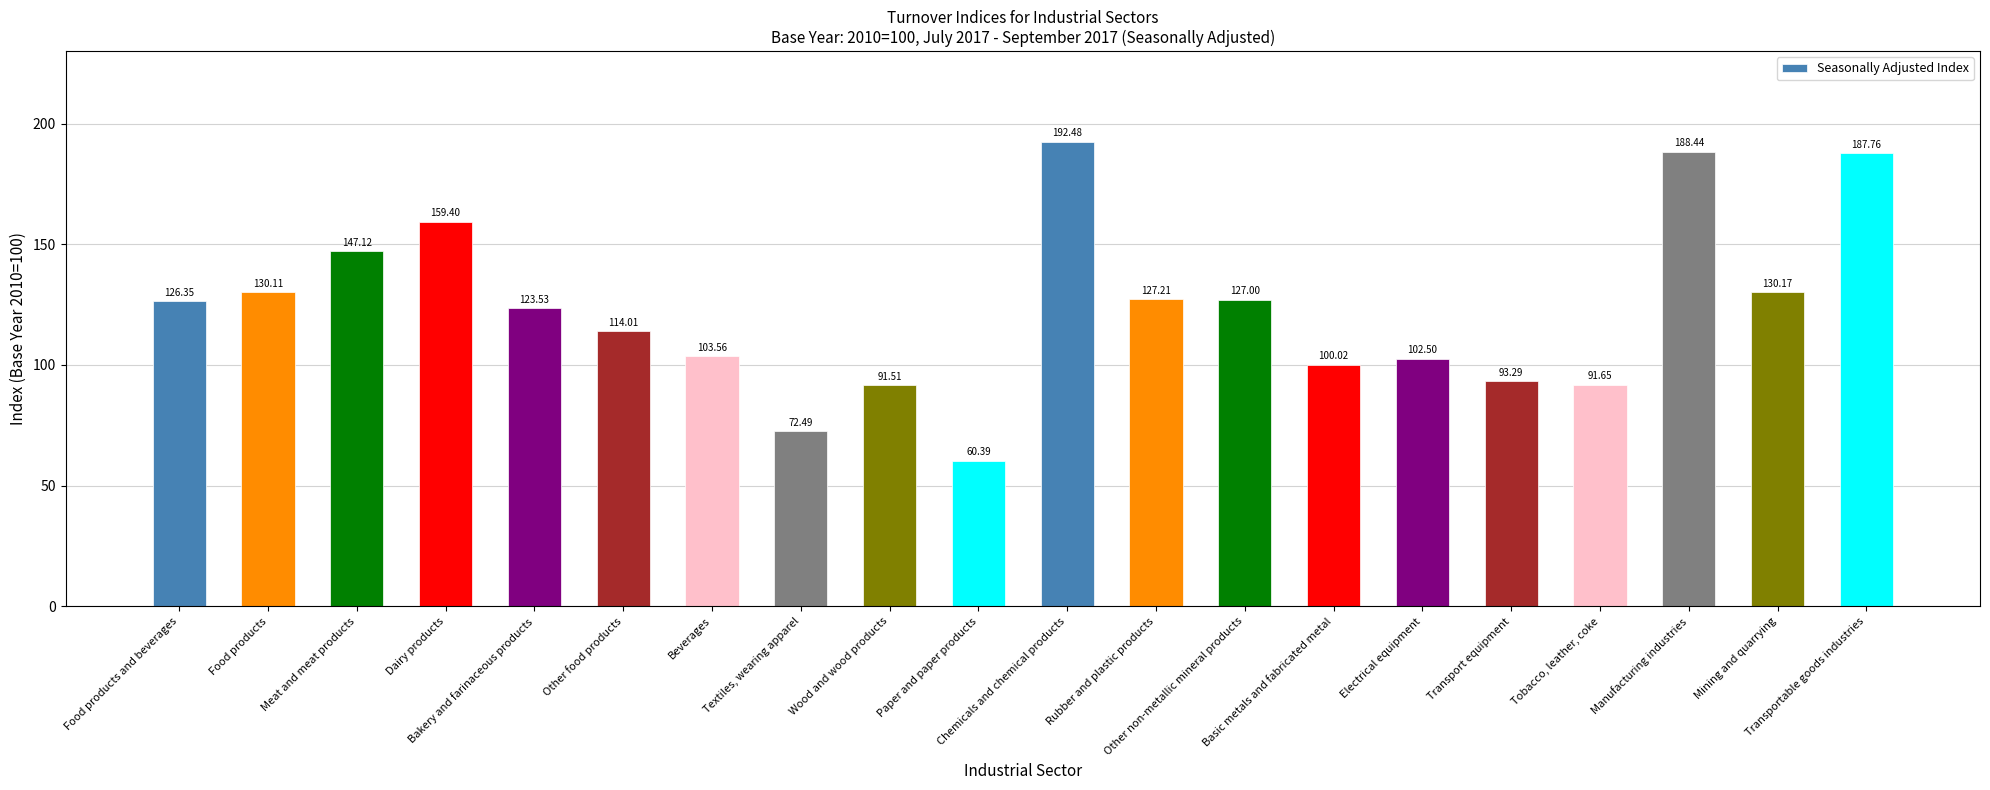

What is the value of the 8th bar from the left?

72.5